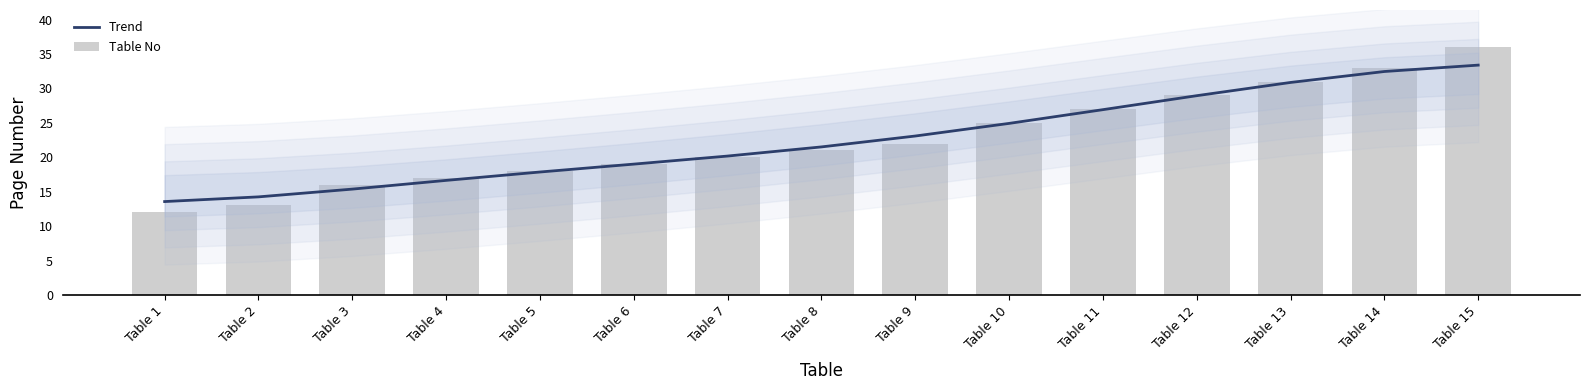

Reading left to right, extract all data points from this chart.

Trend: 13.6	14.2	15.4	16.6	17.9	19.0	20.2	21.5	23.1	24.9	26.9	28.9	30.9	32.5	33.4
Table No: 12.0	13.0	16.0	17.0	18.0	19.0	20.0	21.0	22.0	25.0	27.0	29.0	31.0	33.0	36.0